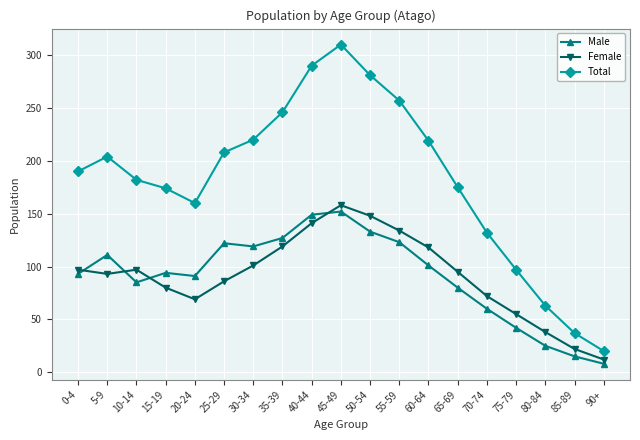

True or false: Total and Male cross at least once.

False